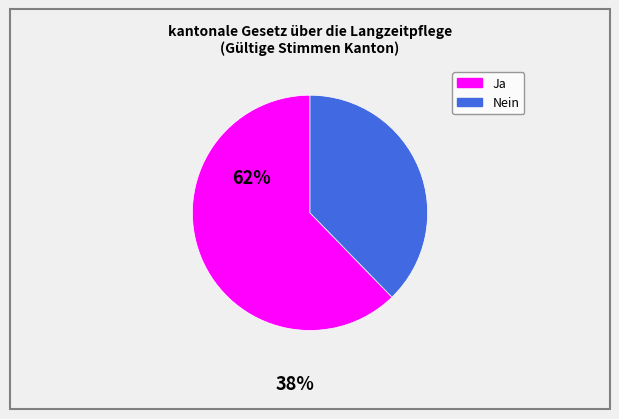

Which slice is the smallest?

Nein